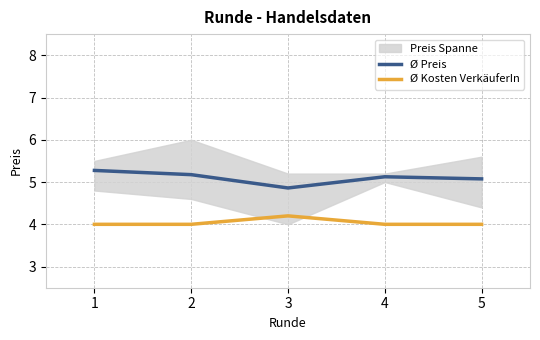

At which category does the chart reach its minimum across all series?

1